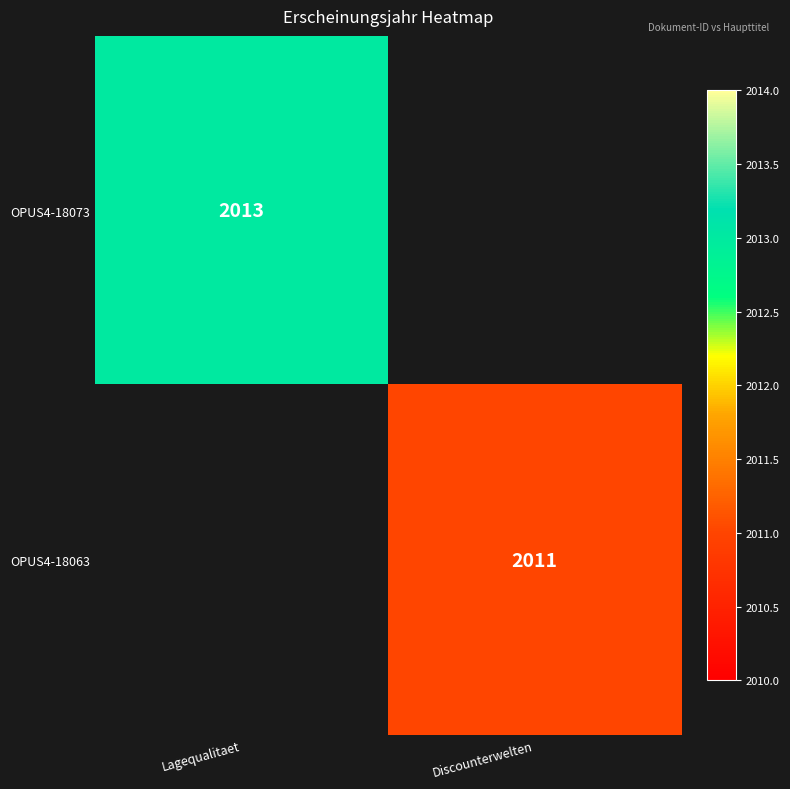

Is it true that OPUS4-18063 equals 3444 at Discounterwelten?

False